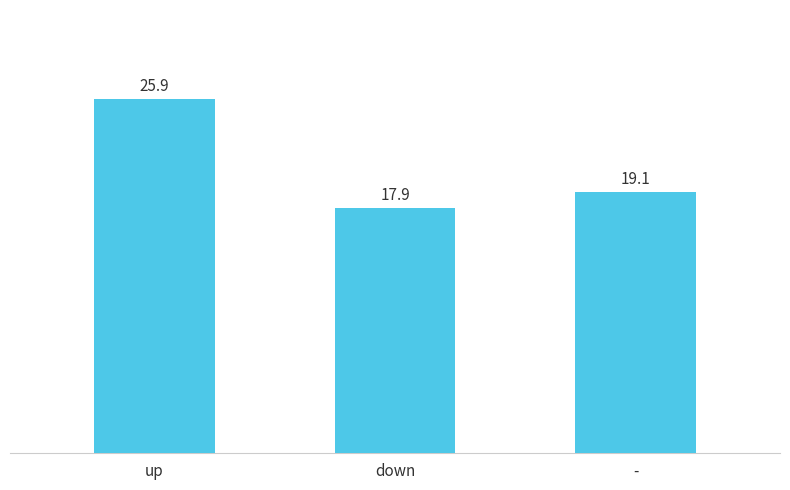

Which has a higher value, up or -?

up